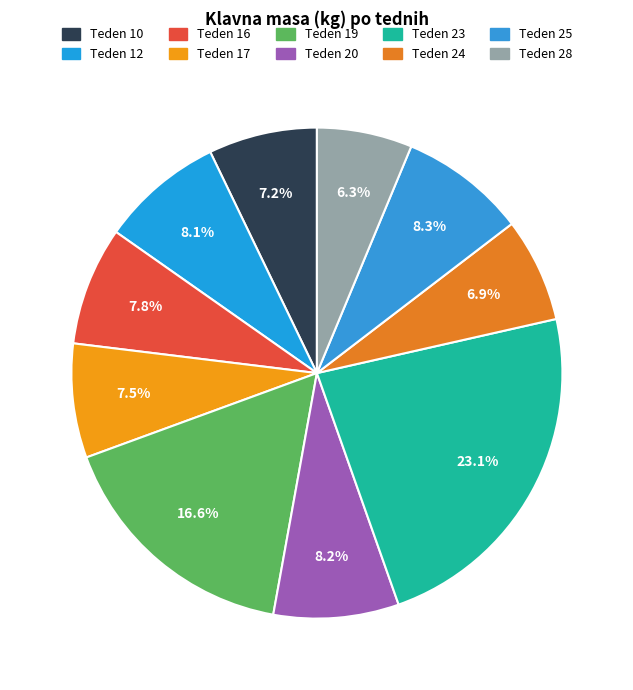

To the nearest percent, what is the difference between the Teden 28 and Teden 17 slice percentages?

1%